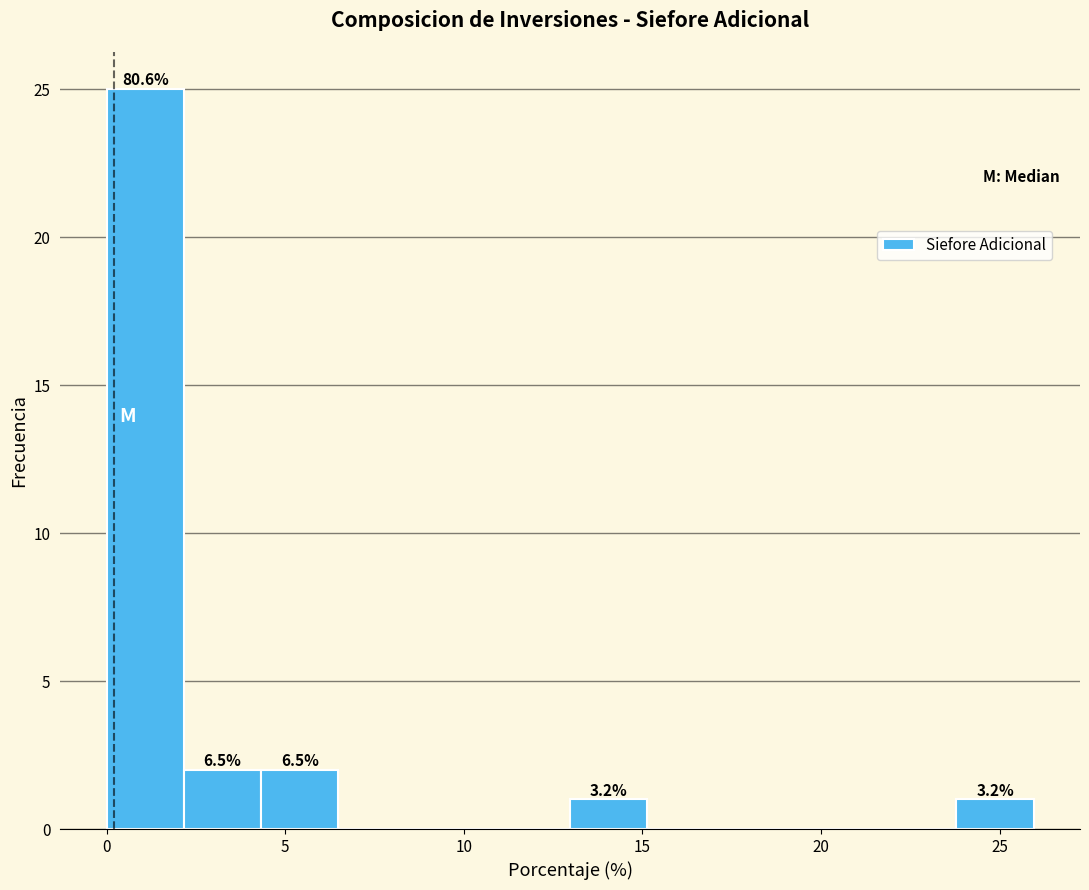

Over which range of the x-axis is the bar tallest?

0.0 to 2.0